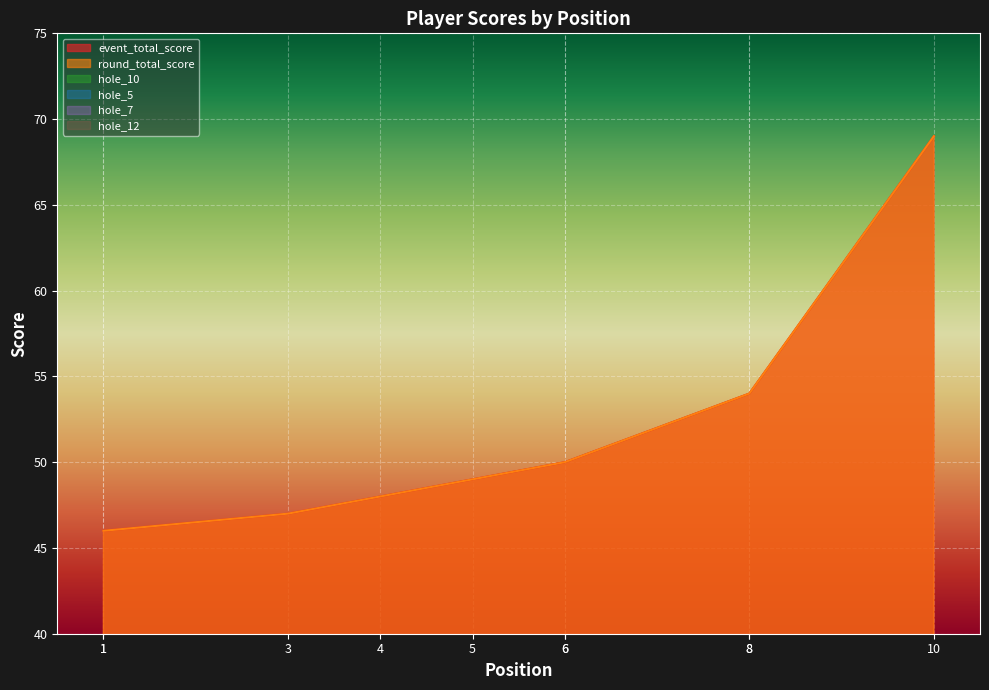

What is the sum of the hole_12 values at 1 and 6?

4